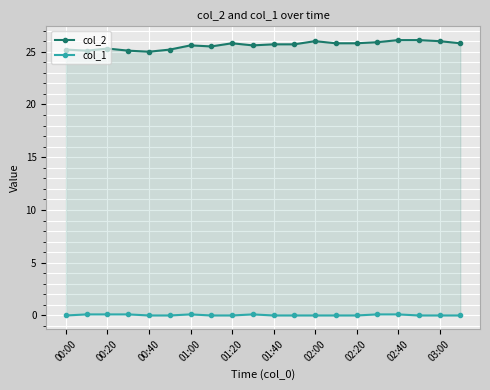

The col_2 series shows 25.8 at 13. True or false?

True